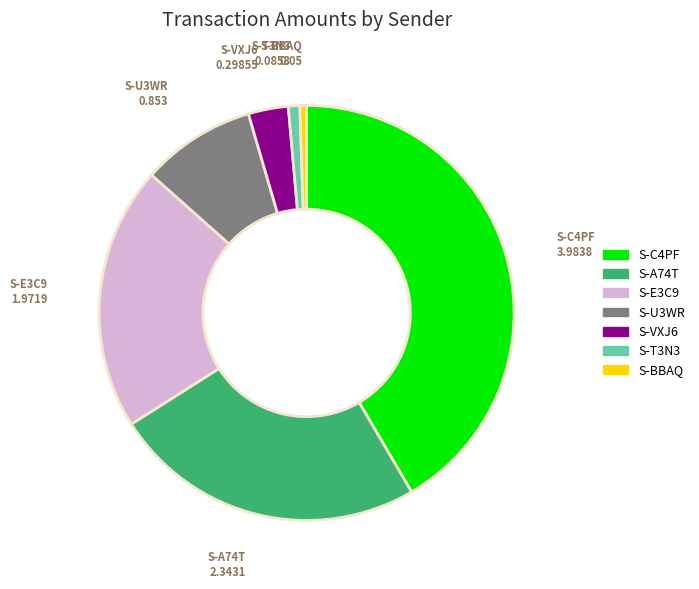

Count the number of slices in the pie.

7